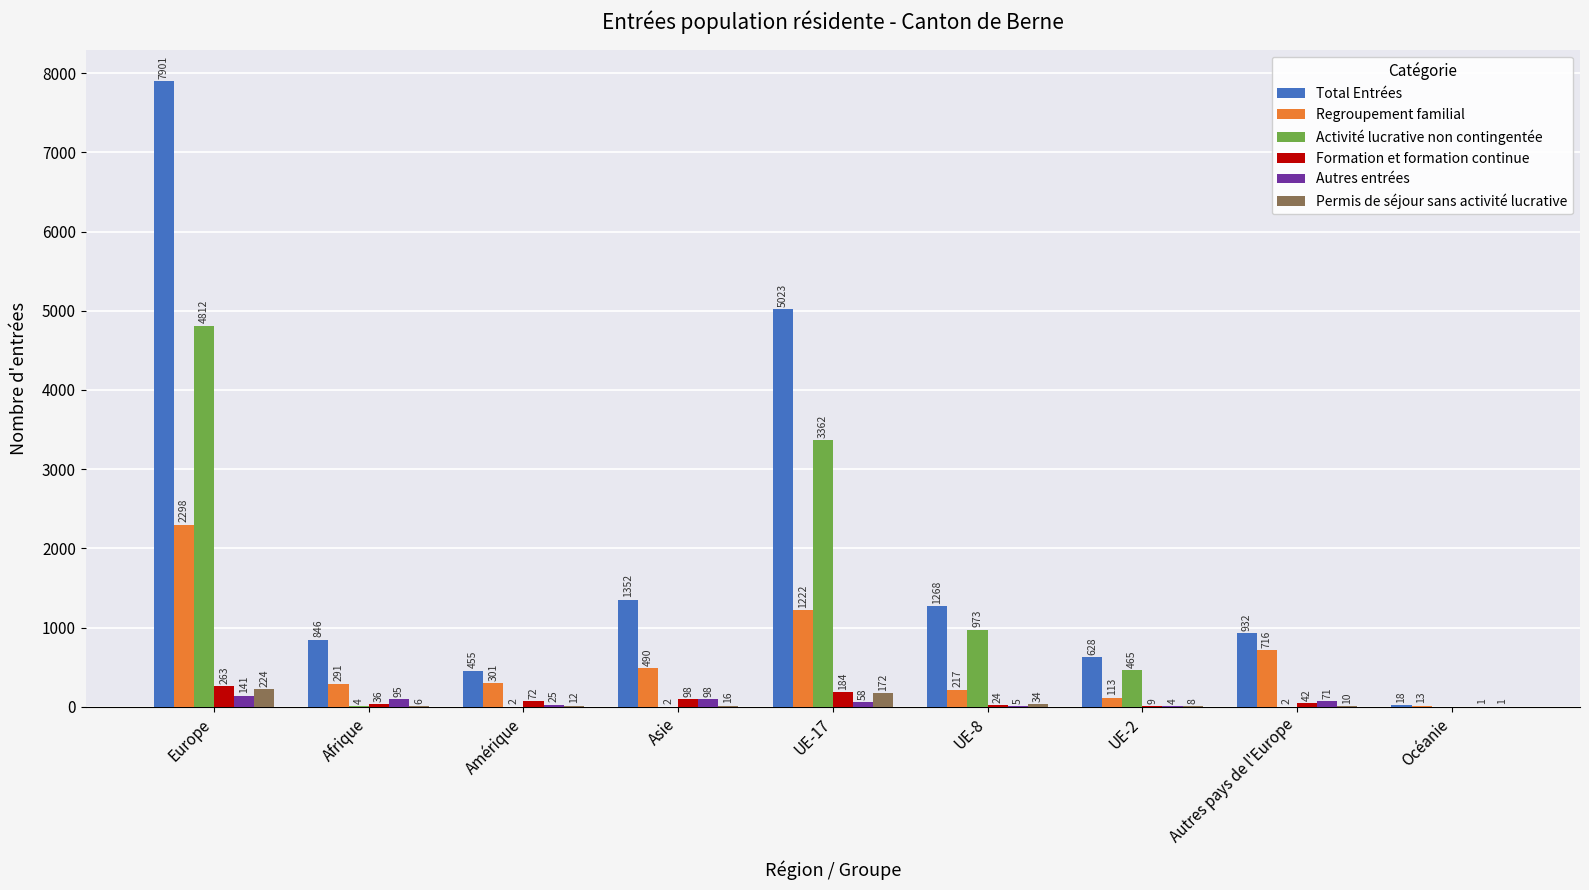

What is the sum of the Total Entrées values at UE-2 and UE-17?

5651